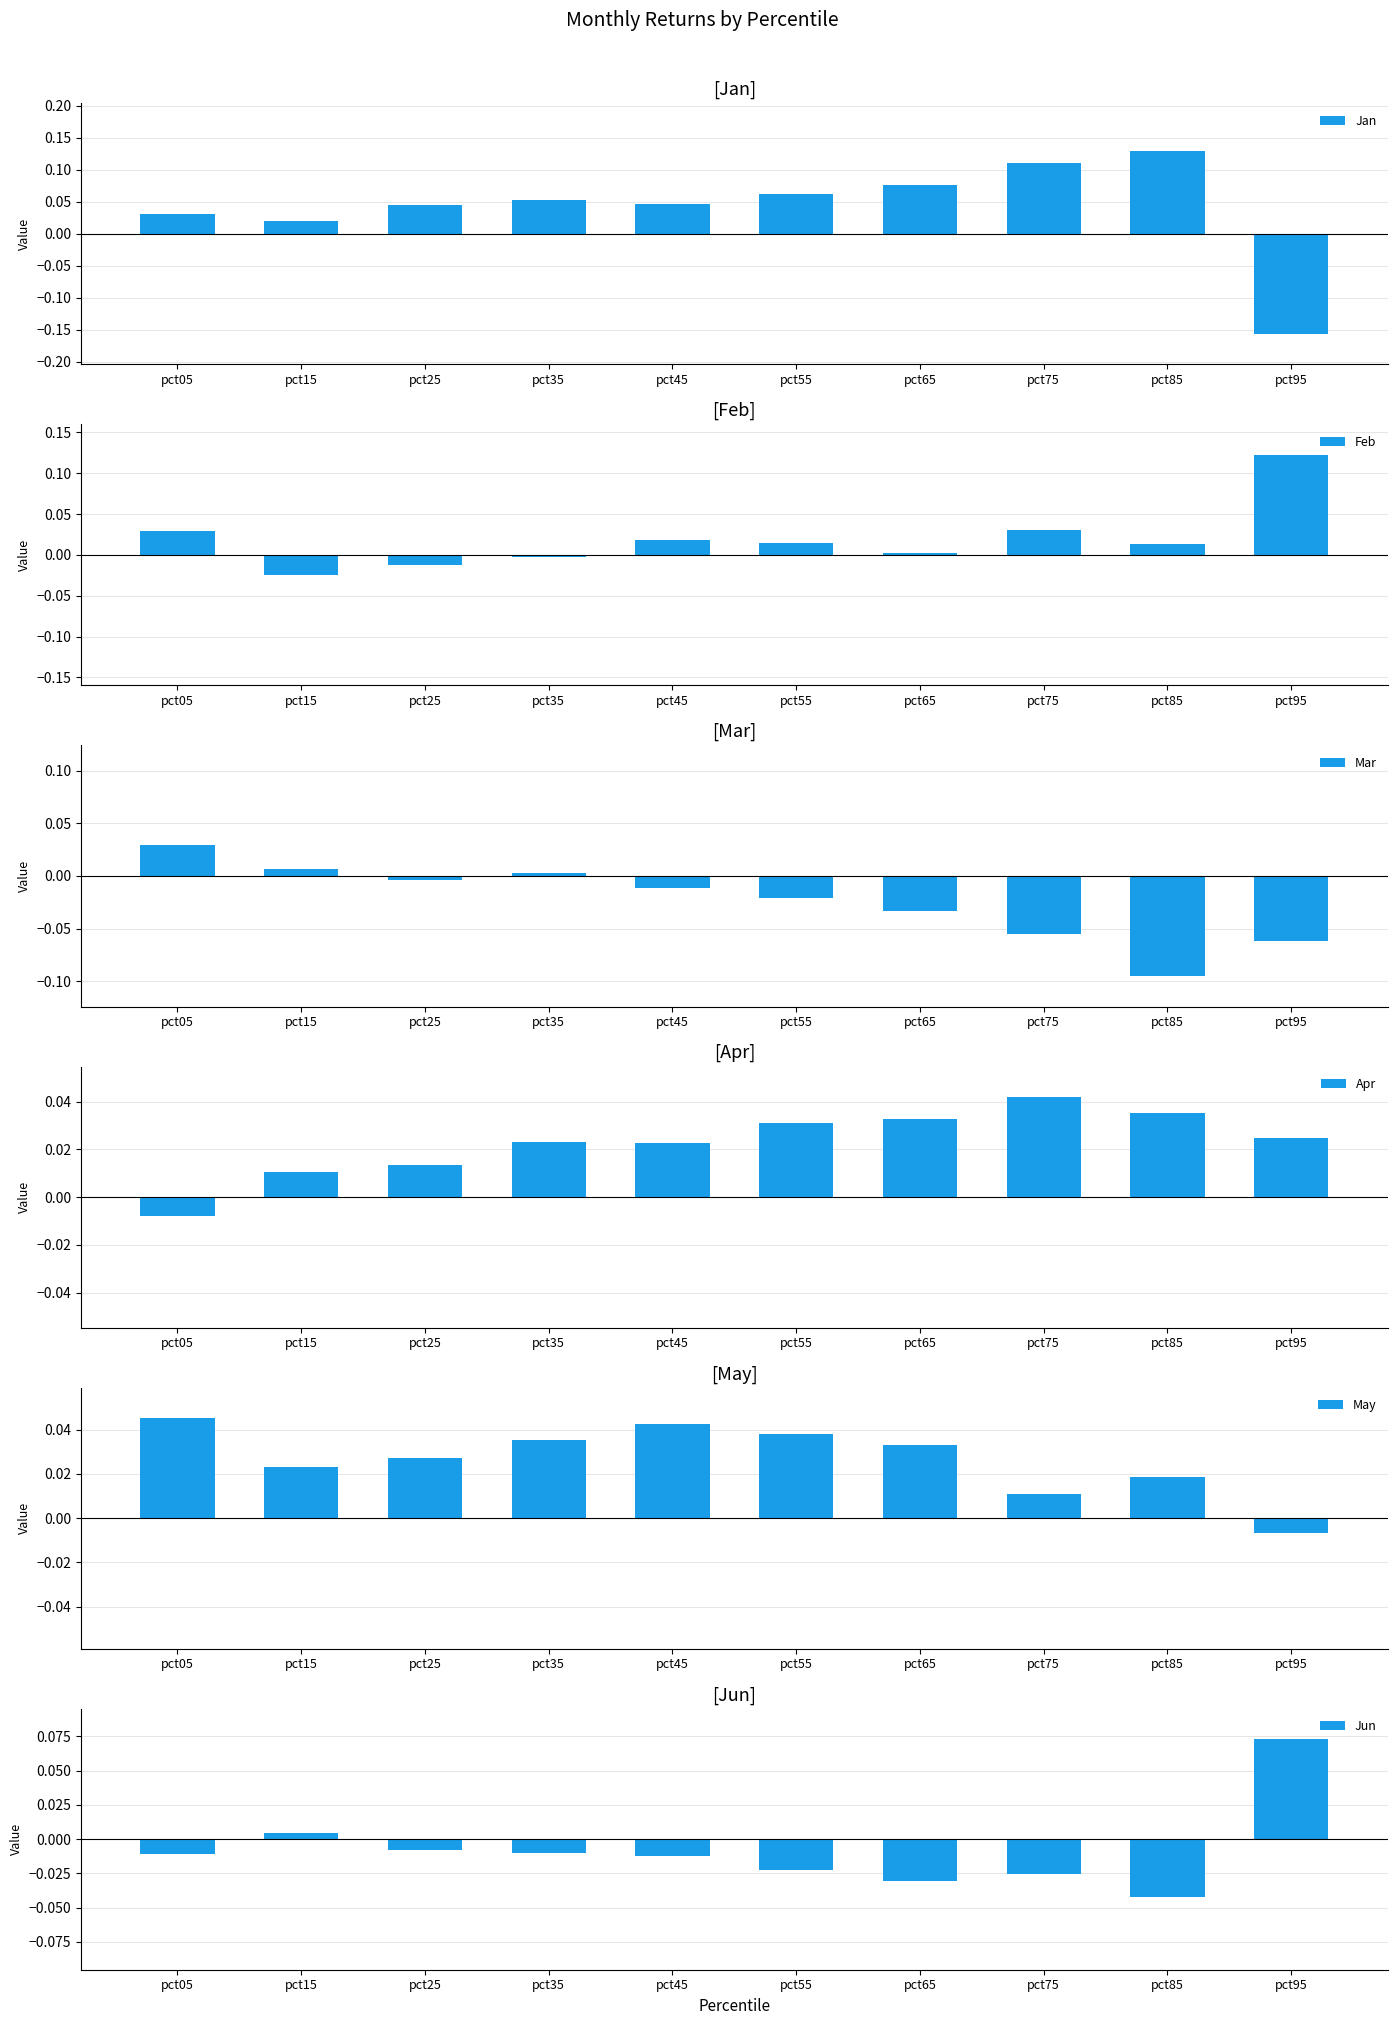

The Mar series shows 0.0 at pct35. True or false?

True